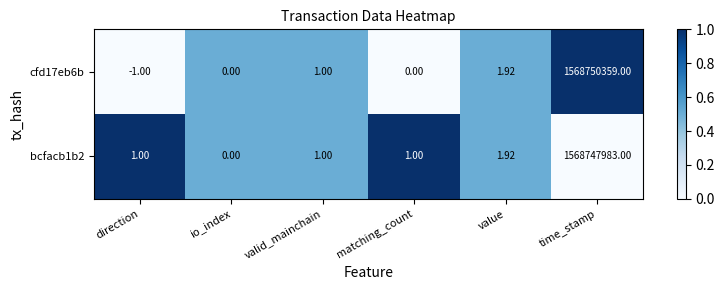

Count the number of categories in the chart.

6